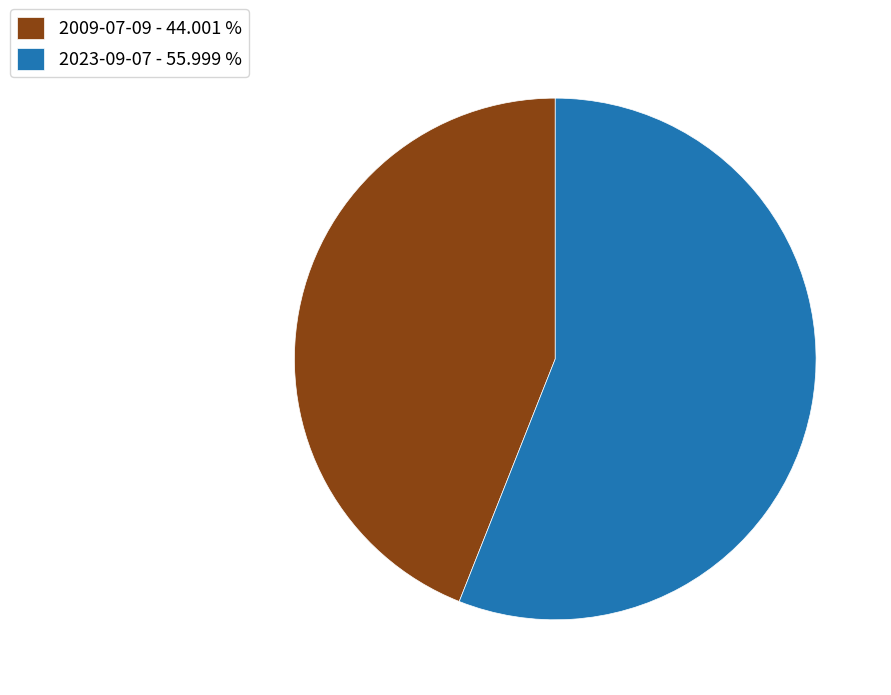

Which has a higher value, 2023-09-07 - 55.999 % or 2009-07-09 - 44.001 %?

2023-09-07 - 55.999 %